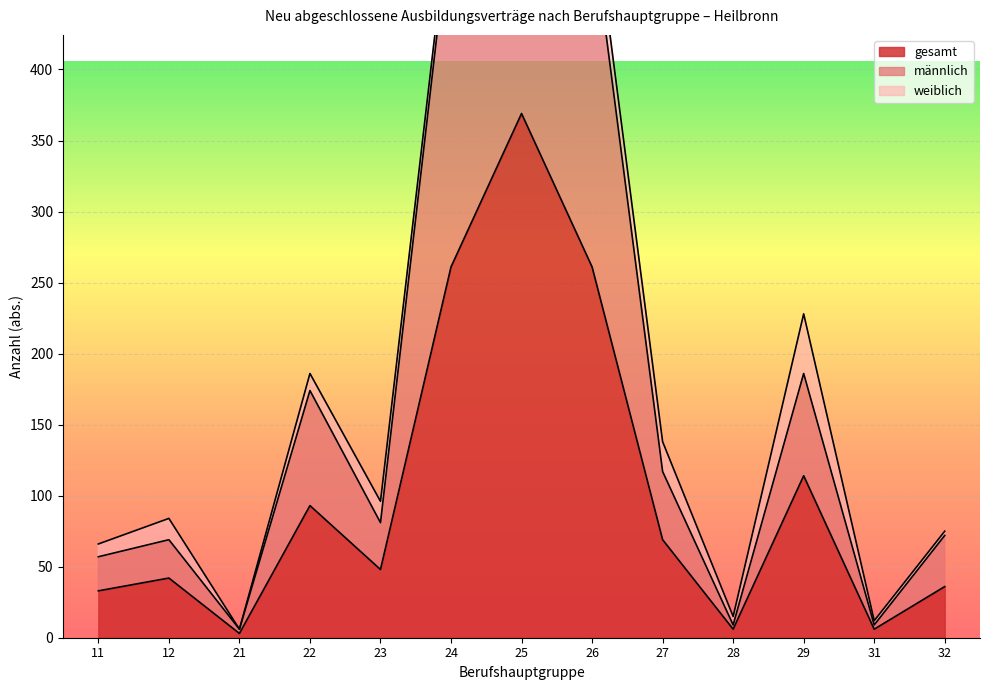

In gesamt, how many points are higher than both neighbors (excluding endpoints)?

4